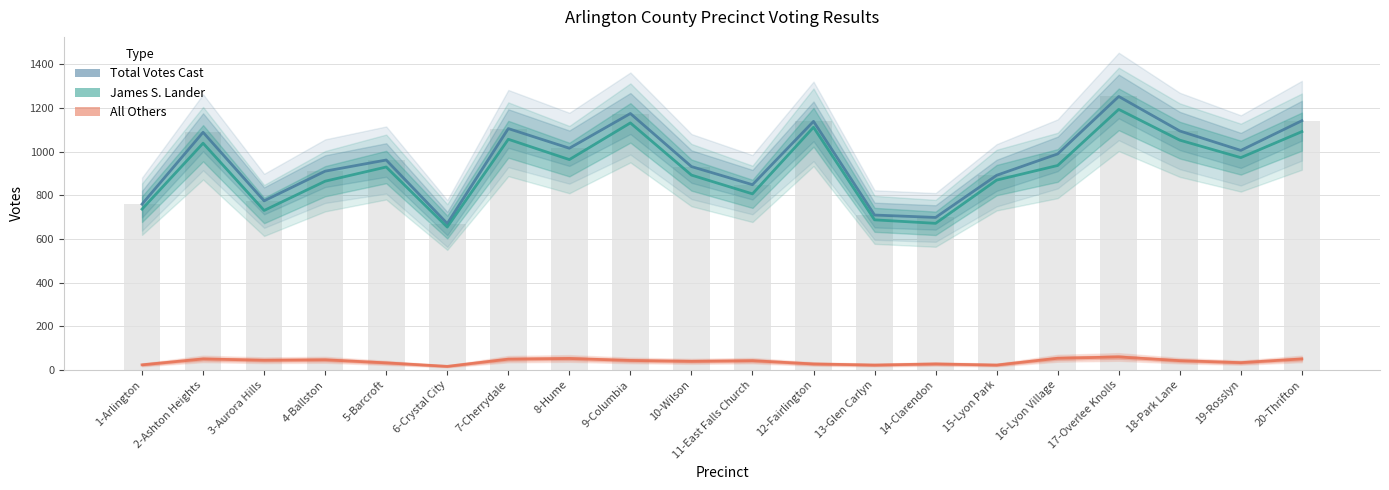

The Total Votes Cast series shows 367 at 10-Wilson. True or false?

False